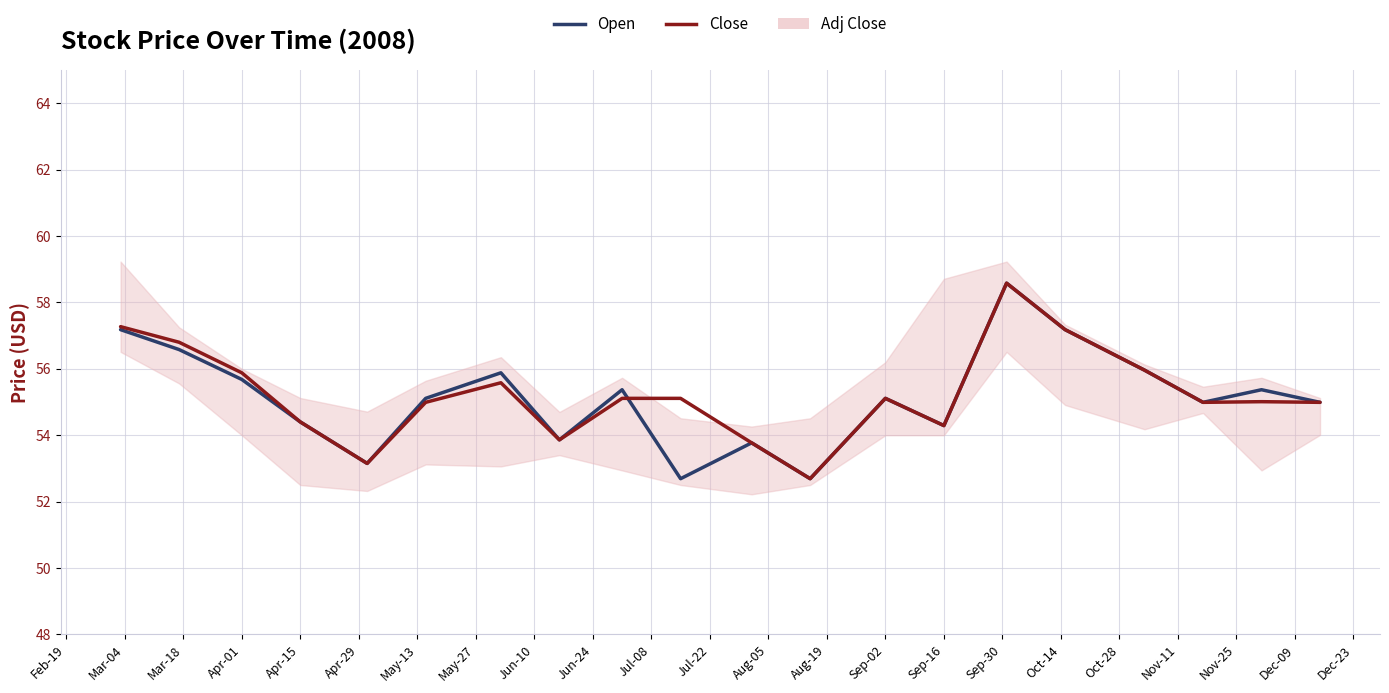

List the series in order of their overall mean, lowest first.

Open, Close